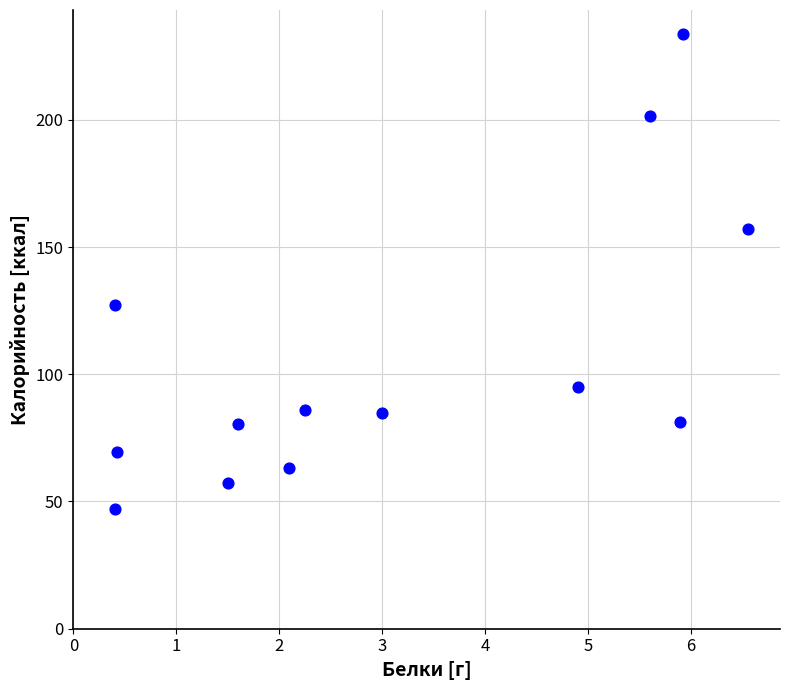

What is the range of X values (max minus min)?

6.2